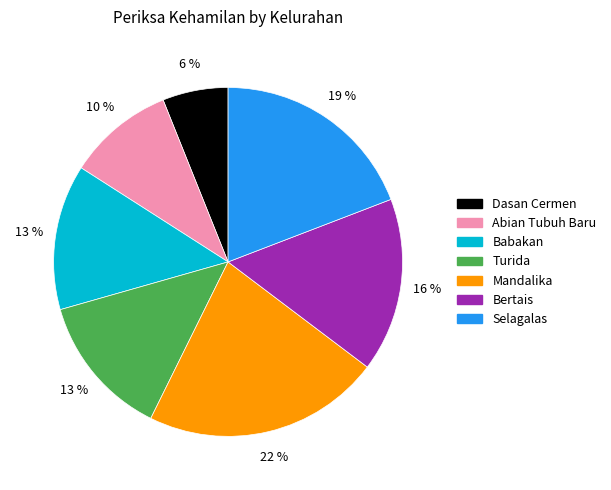

Does any single category account for the majority?

No